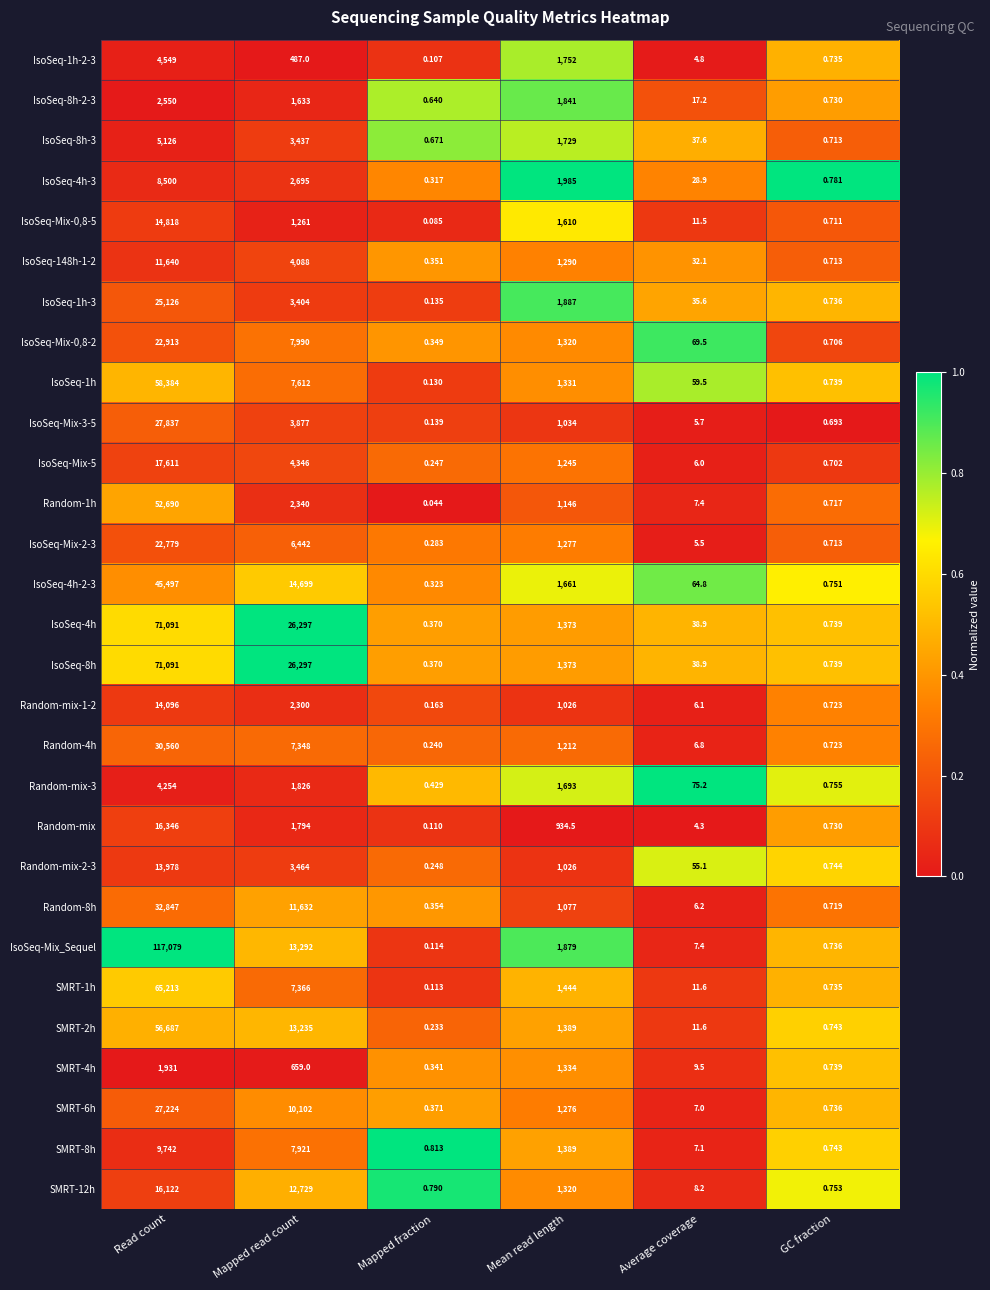

How many series are shown in this chart?

29